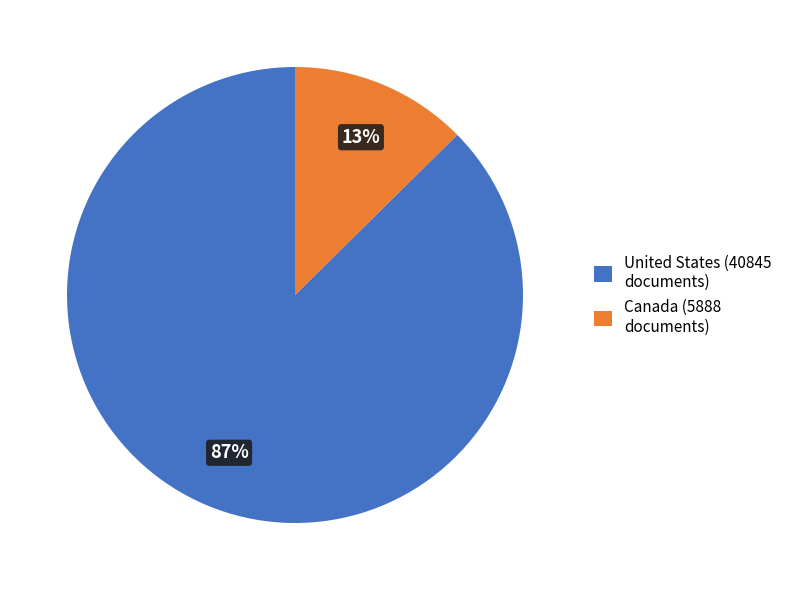

Is there any slice that represents more than half of the pie?

Yes